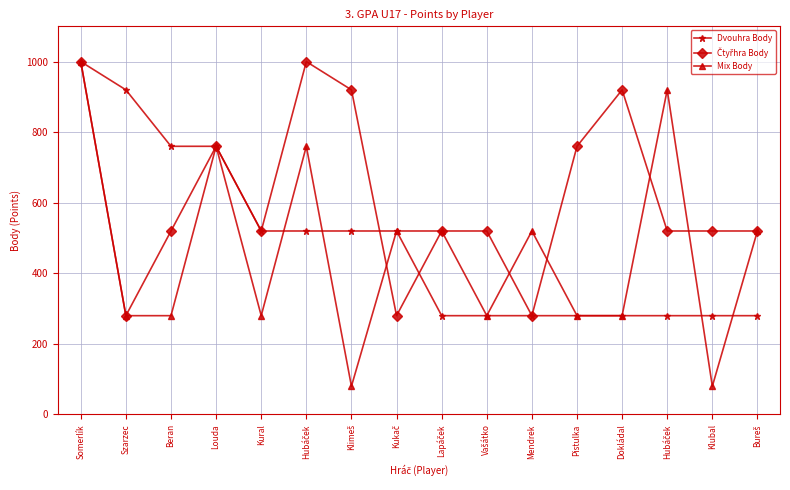

Between which two adjacent categories do Čtyřhra Body and Dvouhra Body first intersect?

Klimeš and Kukač